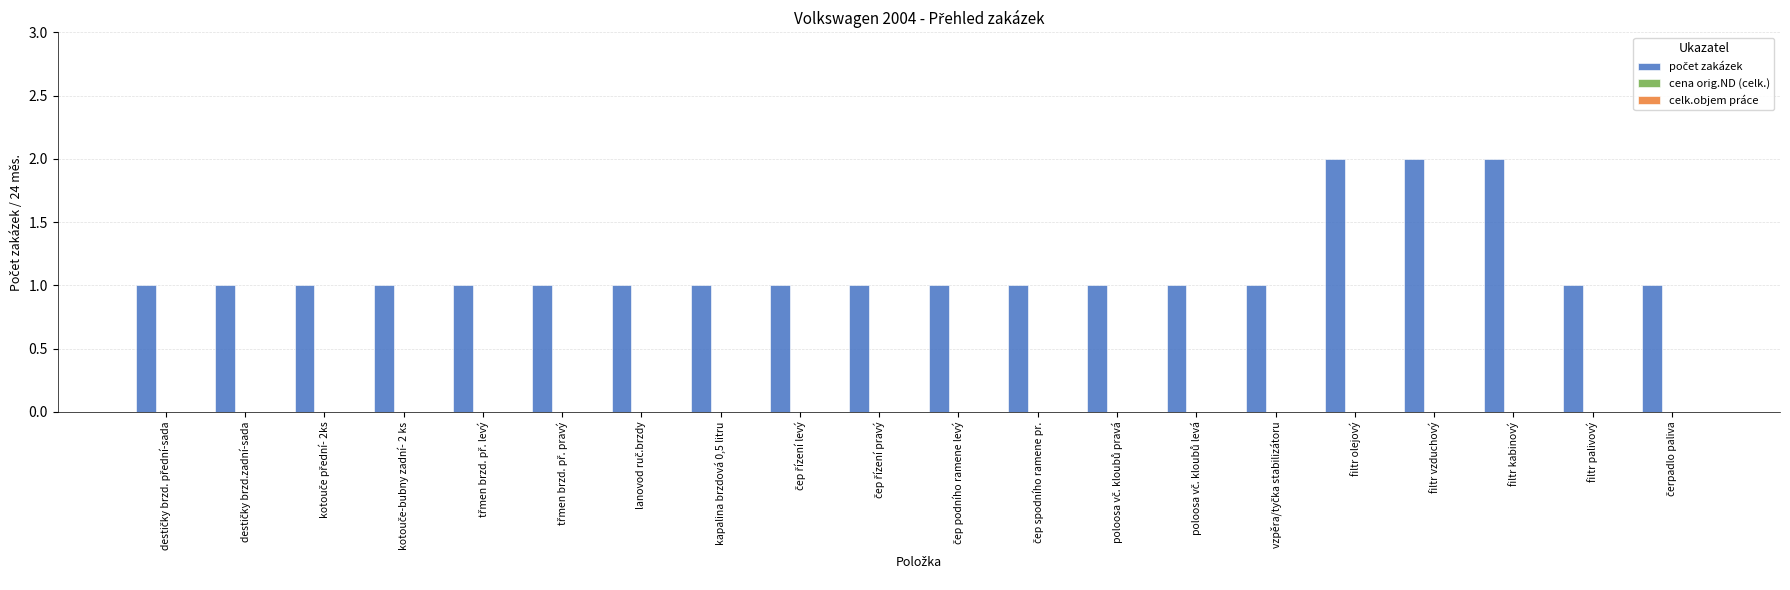

True or false: the data shows 1 at filtr kabinový.

False